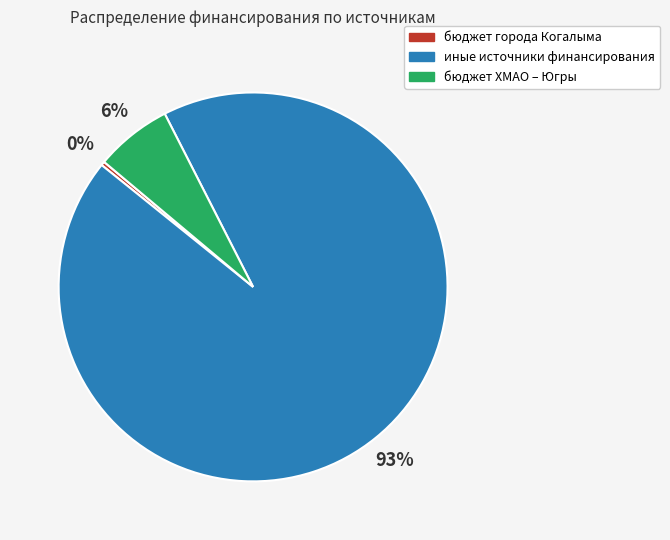

To the nearest percent, what percentage of the pie is бюджет ХМАО – Югры?

6%